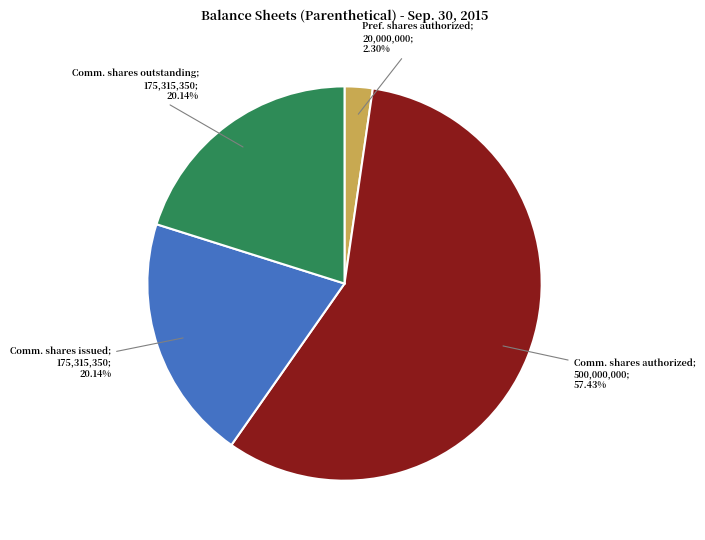

Is there a majority slice in this chart?

Yes